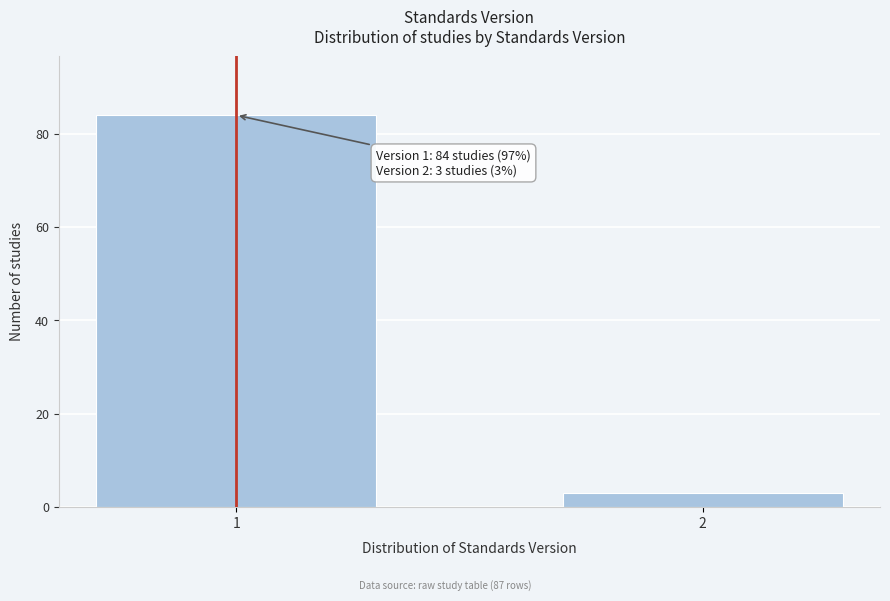

Reading right to left, list all the values displayed in this chart.

3	84